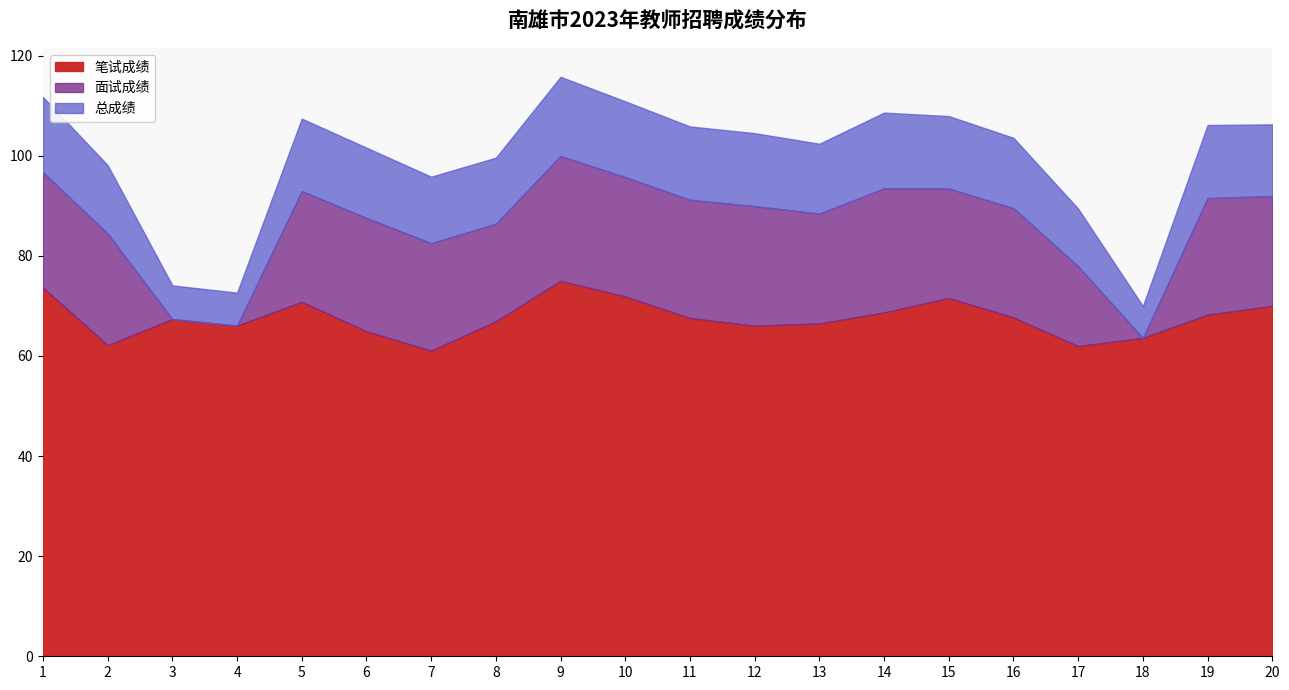

Does the chart display data point markers on the line(s)?

No